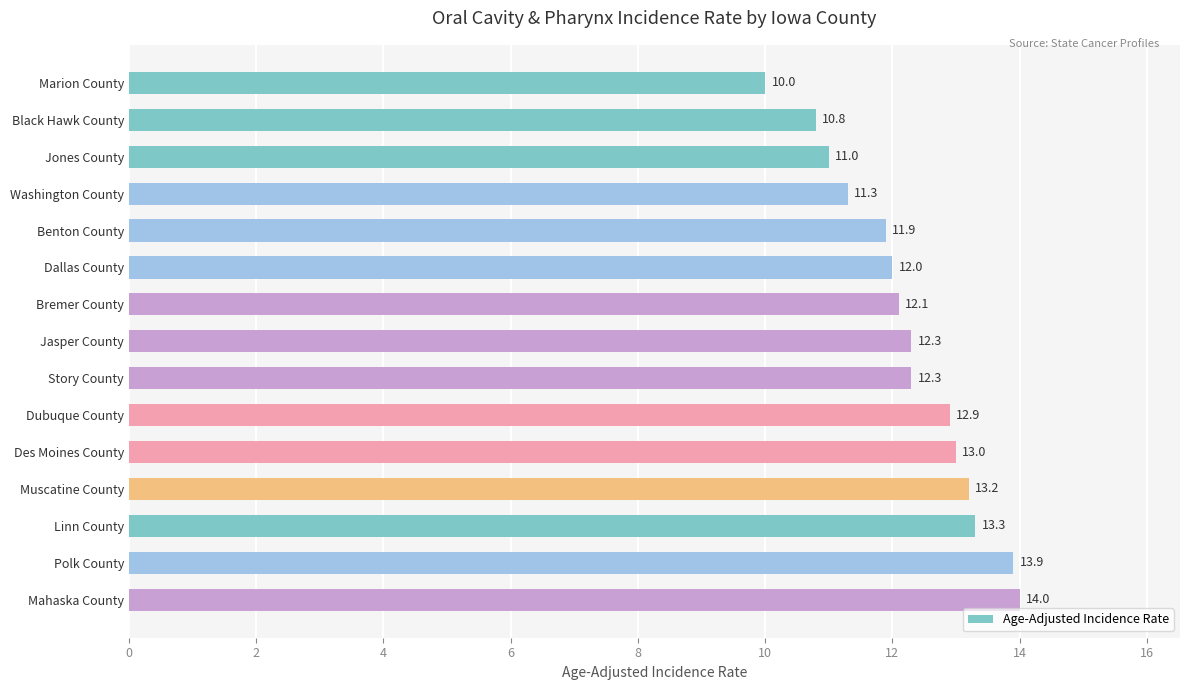

Where is the data nearest to the value 12?

Dallas County